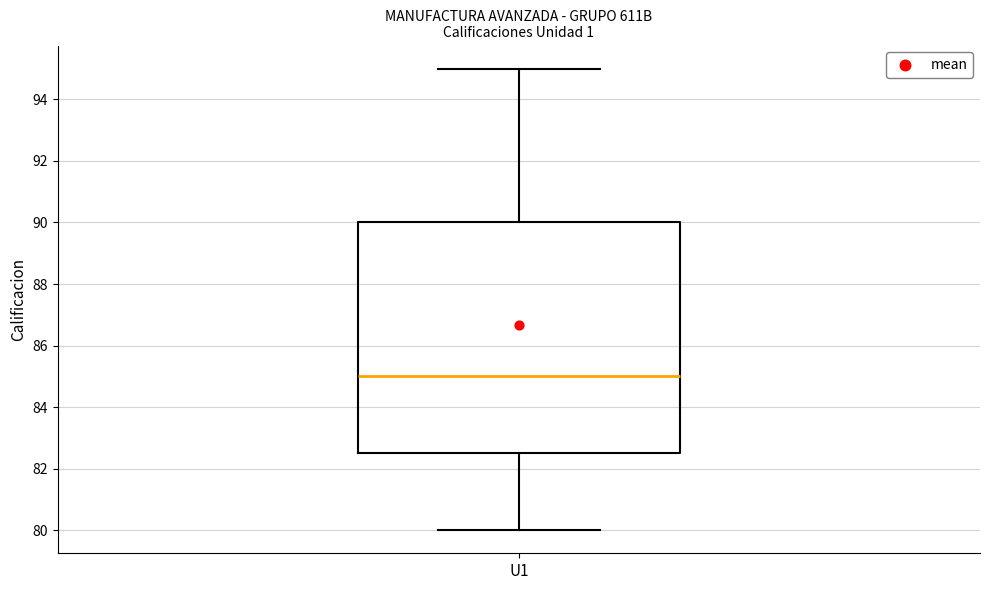

Where is the lower edge of the box for U1 on the y-axis? The values are not printed on the chart, so give them approximately, as read against the axis.

82.6